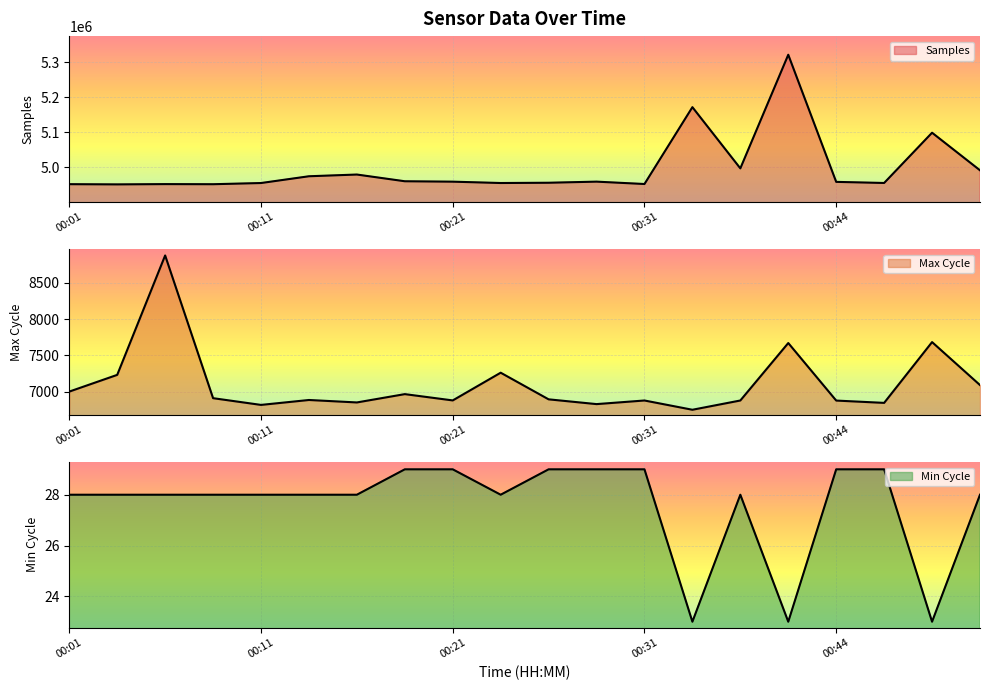

Is it true that Samples equals 7053287 at 00:51?

False